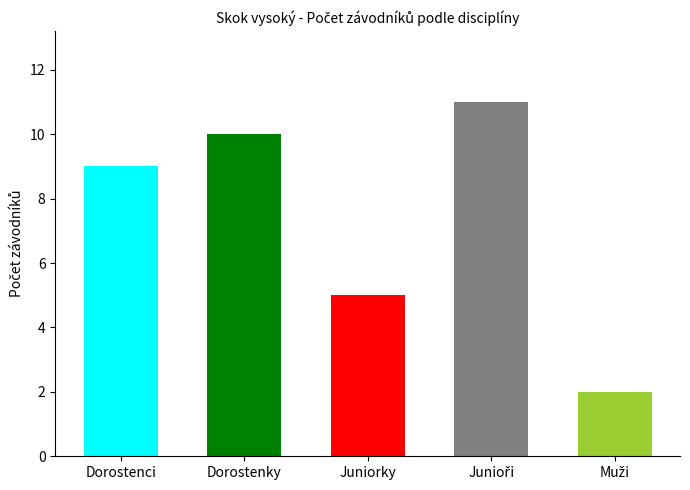

How many data points are less than 9?

2